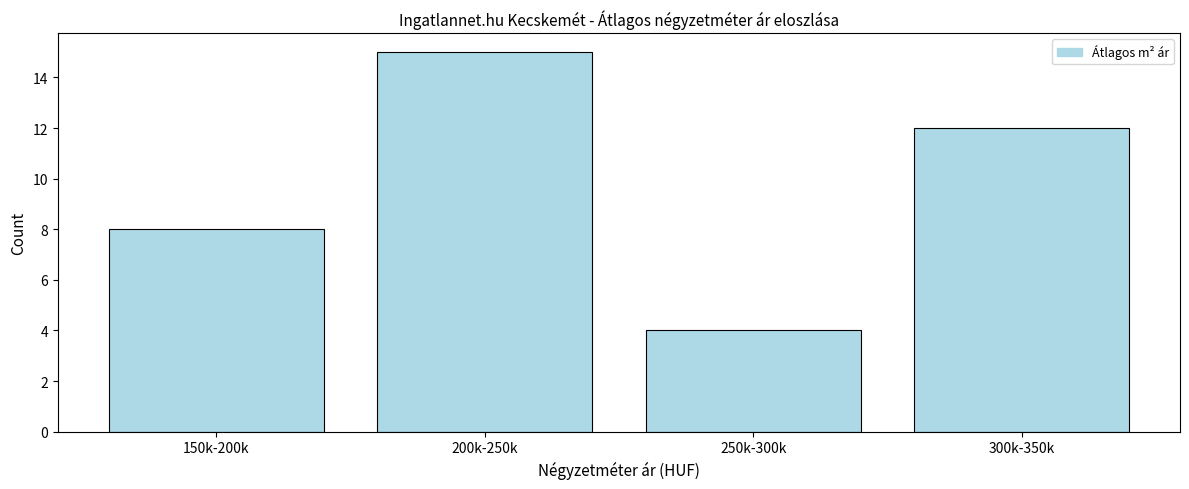

Reading left to right, extract all data points from this chart.

150k-200k=8	200k-250k=15	250k-300k=4	300k-350k=12